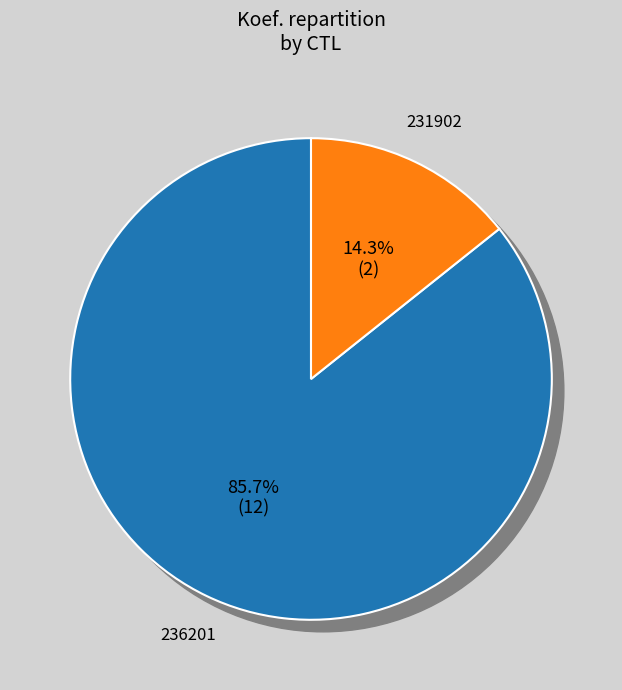

Which category has the smallest portion of the pie?

231902